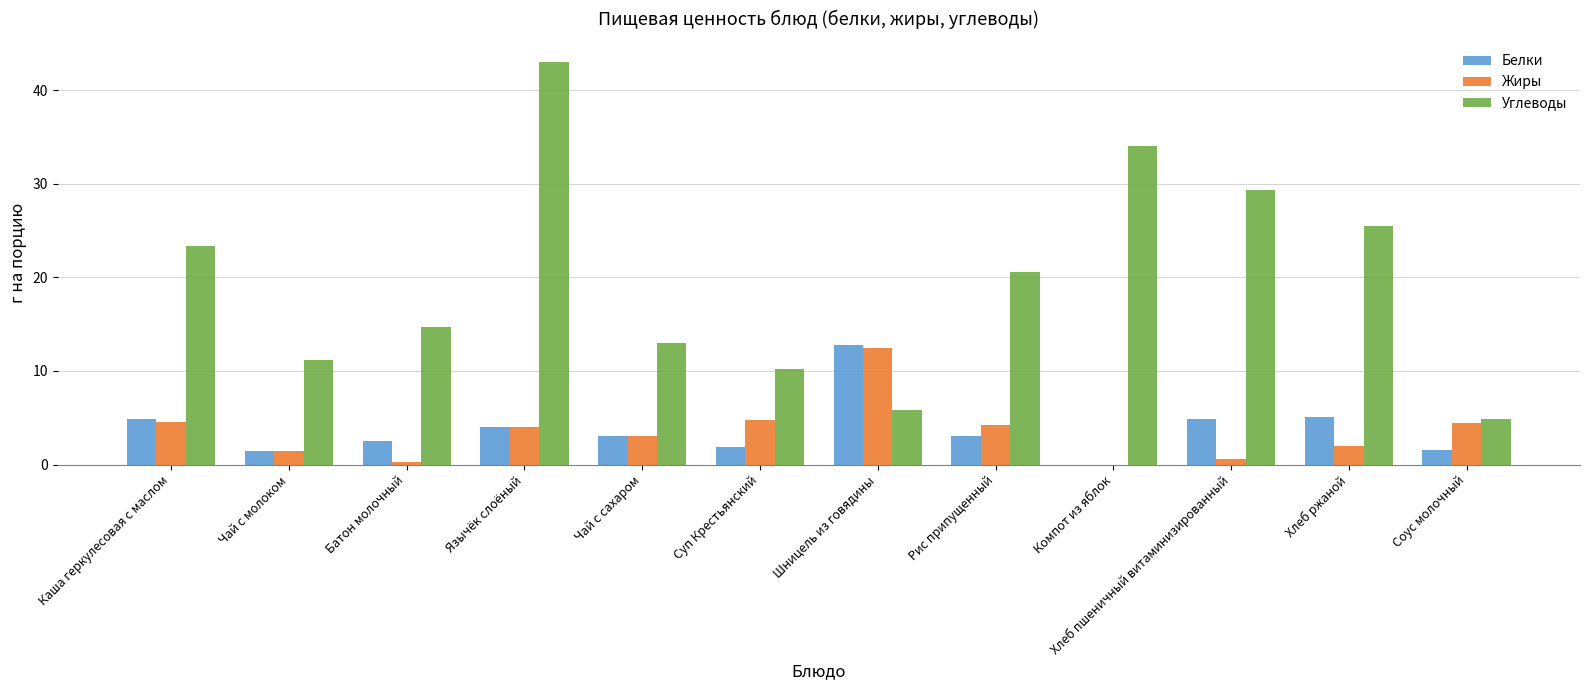

Which series has the largest total across all categories?

Углеводы